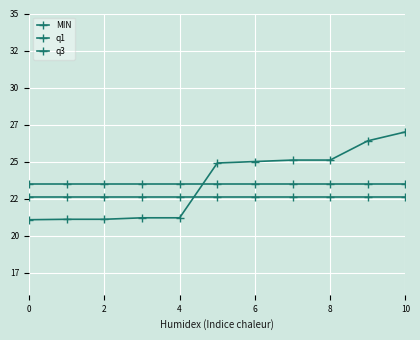

Reading left to right, what are all the values shown in this chart?

MIN: 21.1	21.1	21.1	21.2	21.2	24.9	25.0	25.1	25.1	26.4	27.0
q1: 22.6	22.6	22.6	22.6	22.6	22.6	22.6	22.6	22.6	22.6	22.6
q3: 23.5	23.5	23.5	23.5	23.5	23.5	23.5	23.5	23.5	23.5	23.5